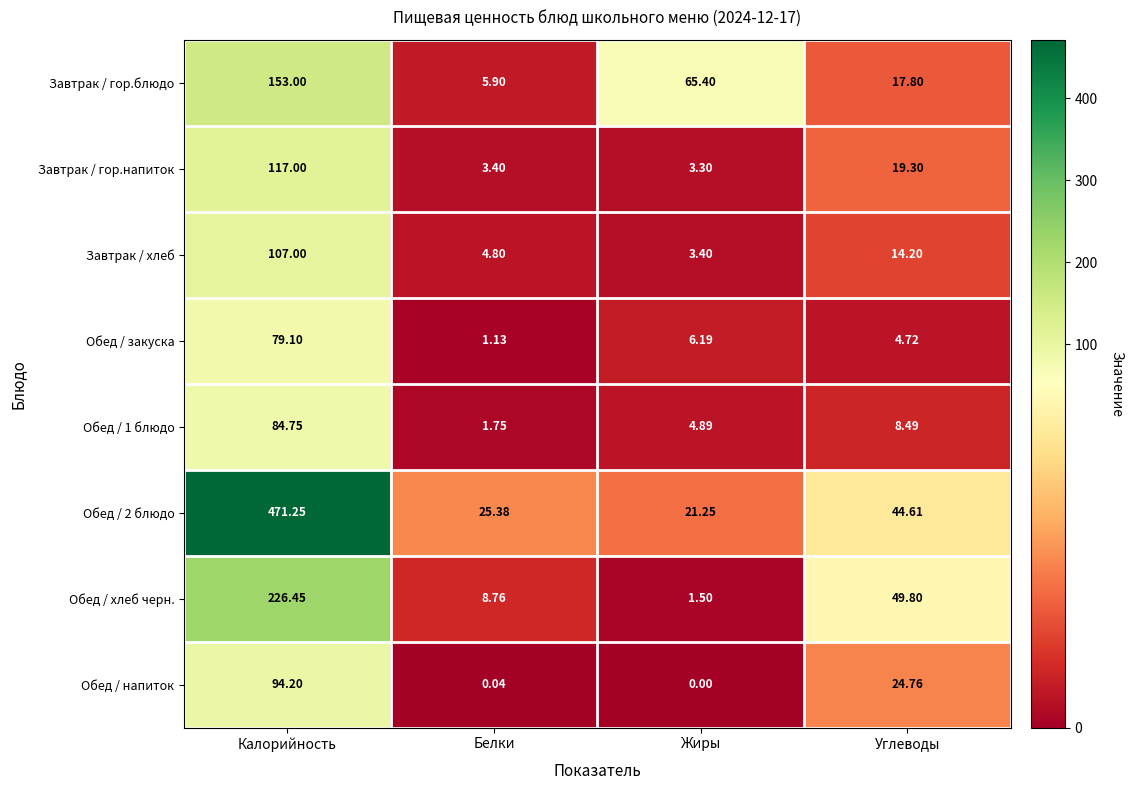

Between Белки and Углеводы, which series saw the biggest shift?

Обед / хлеб черн.